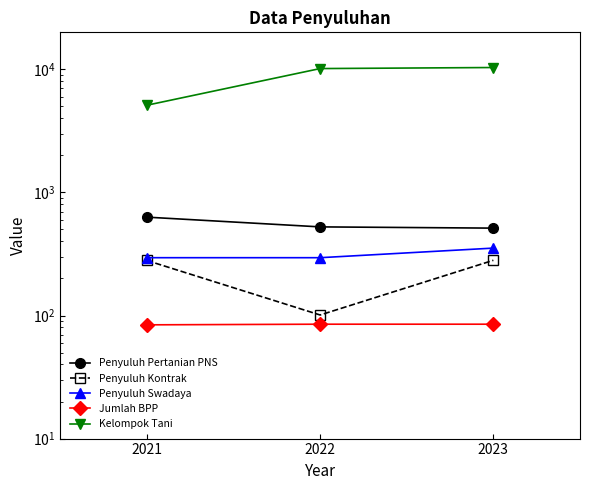

Count the number of data series in this chart.

5